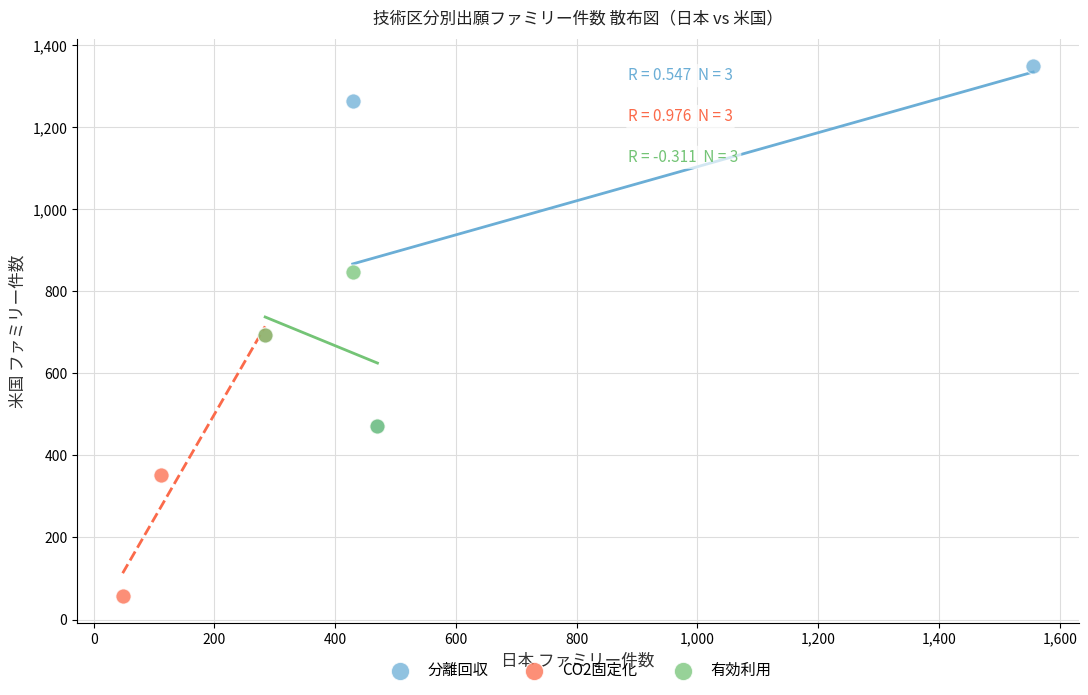

Which series has the widest spread of Y values?

分離回収